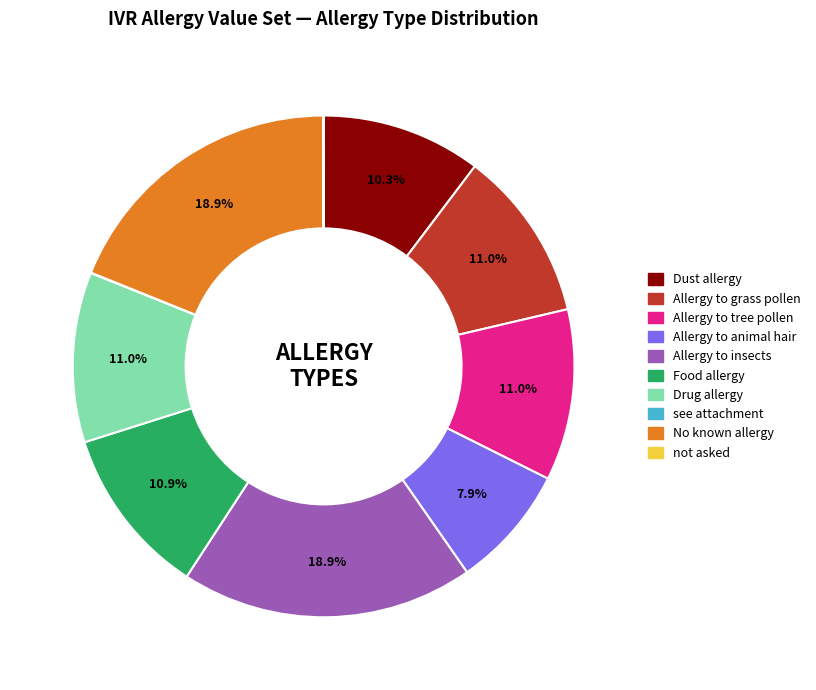

To the nearest percent, what is the average slice percentage?

10%